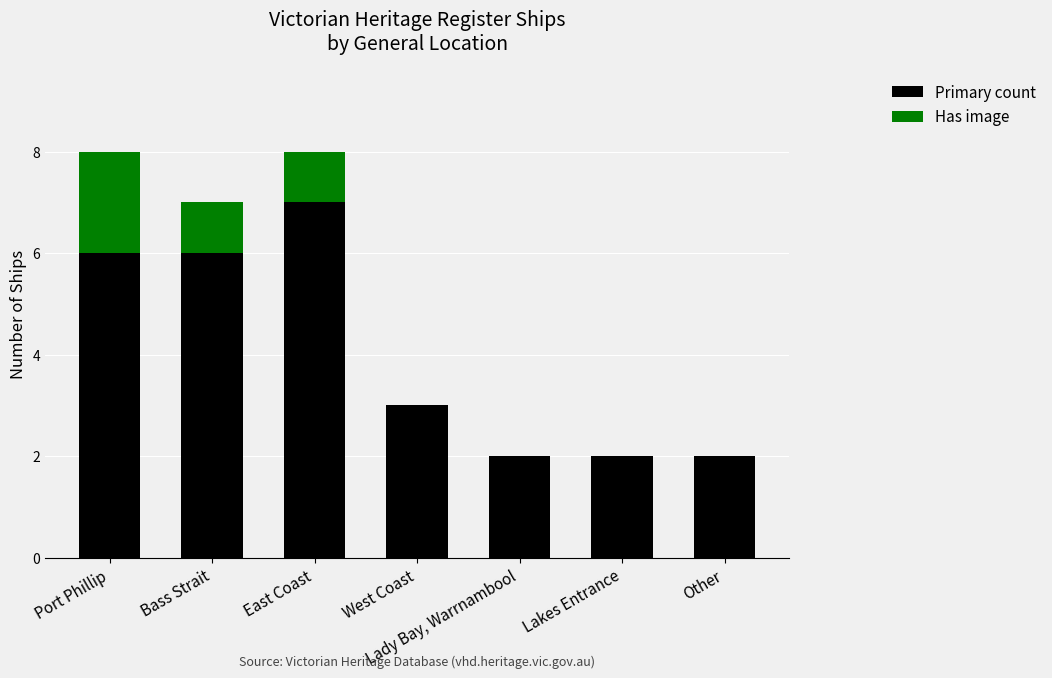

What is the sum of the Primary count values at Lady Bay, Warrnambool and Other?

4